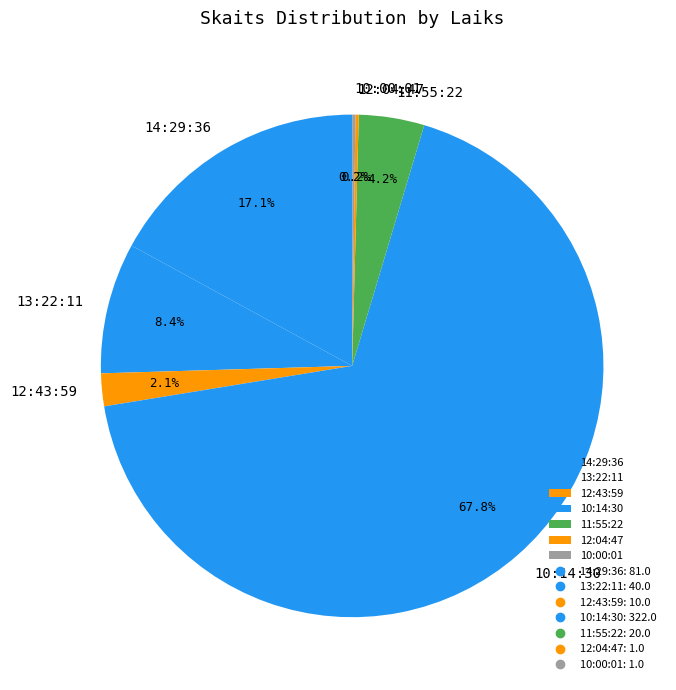

Between 10:14:30 and 12:43:59, which is larger?

10:14:30